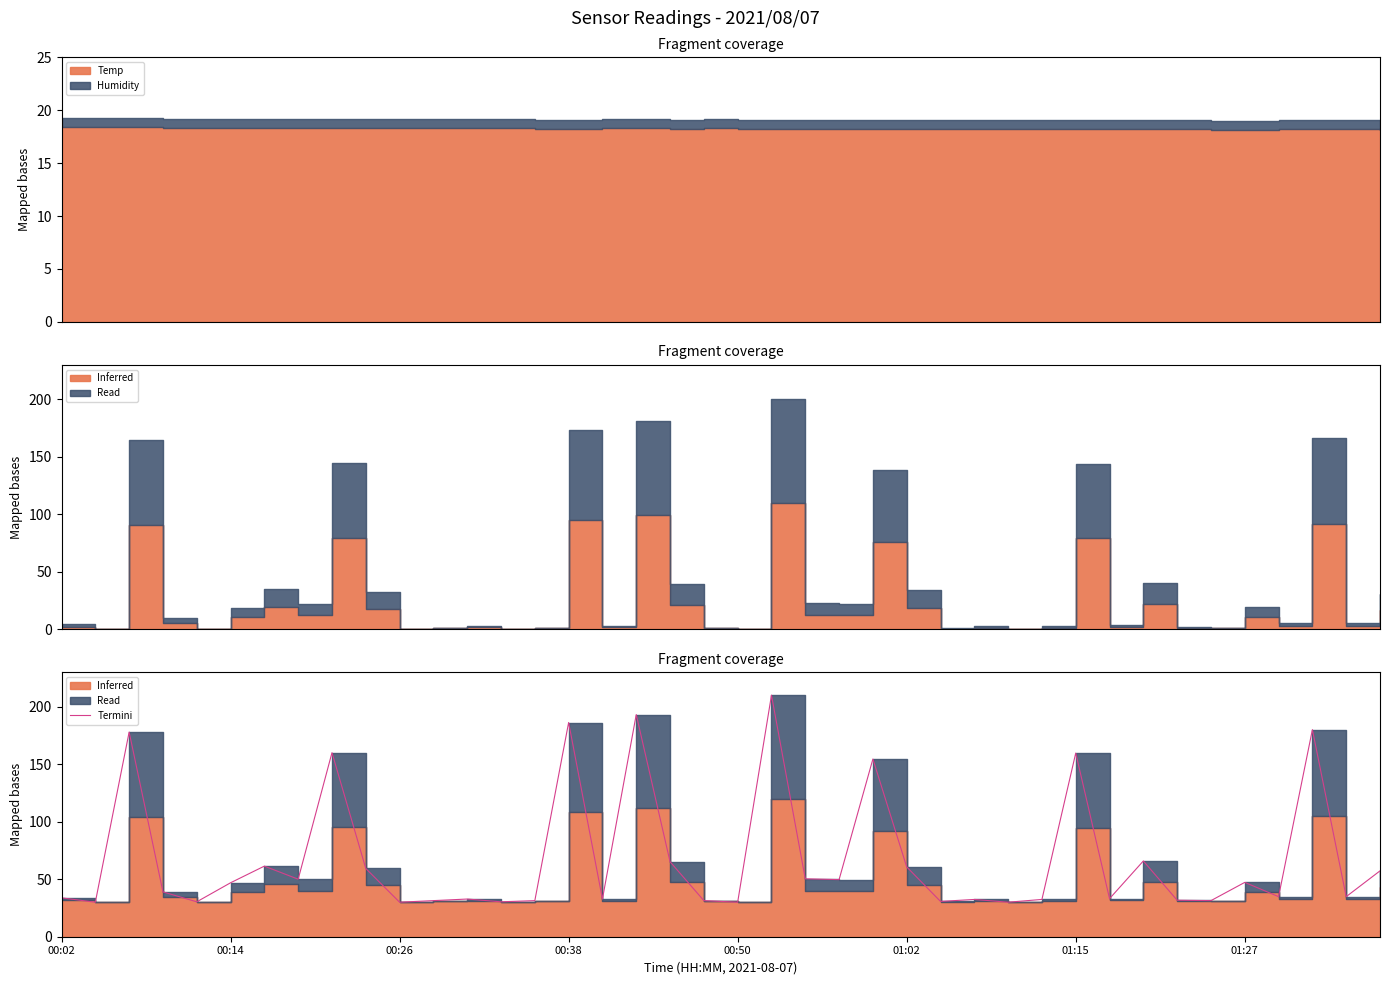

True or false: the data shows 30.0 at 00:14.

True